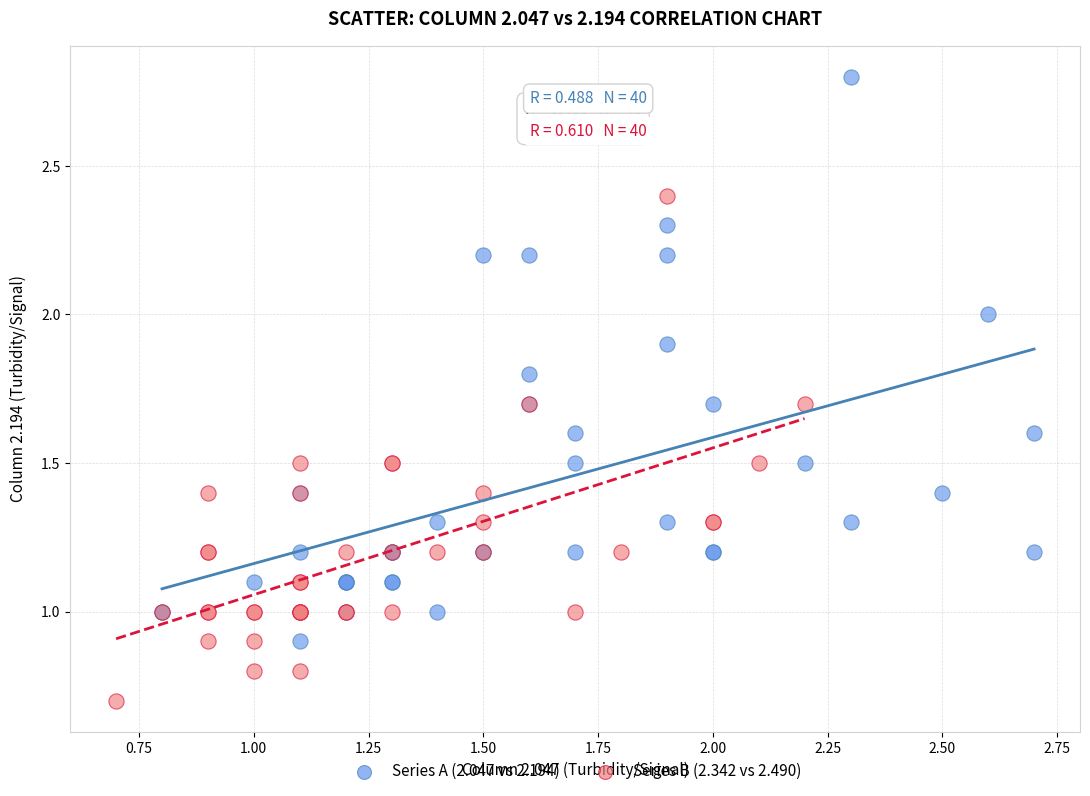

Which series contains the highest Y value?

Series A (2.047 vs 2.194)